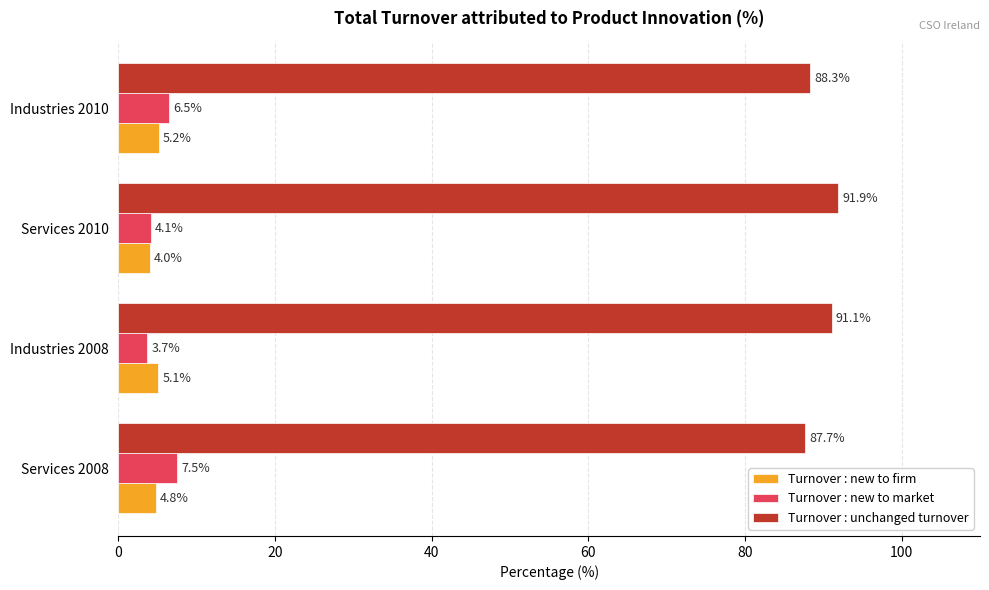

List the labels in order of Turnover : new to market value, smallest first.

Industries 2008, Services 2010, Industries 2010, Services 2008